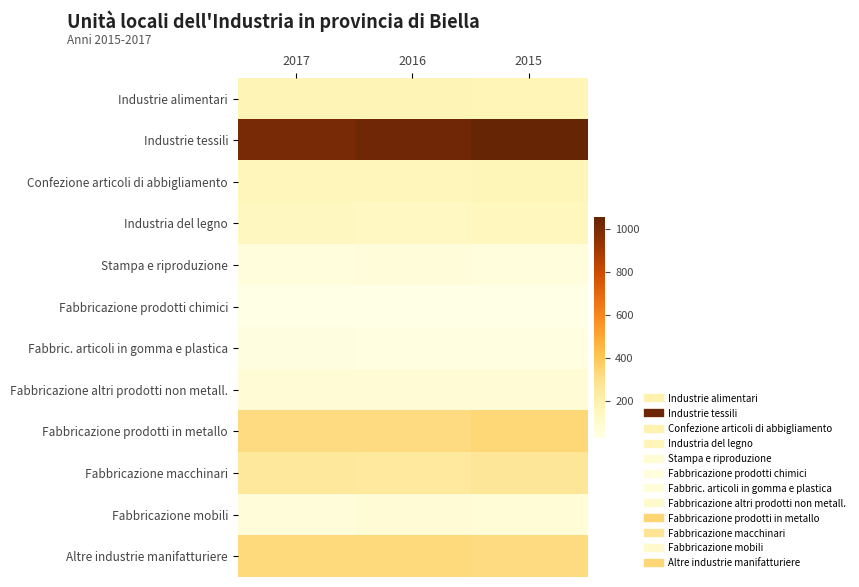

Which category has the highest value across all series?

2015